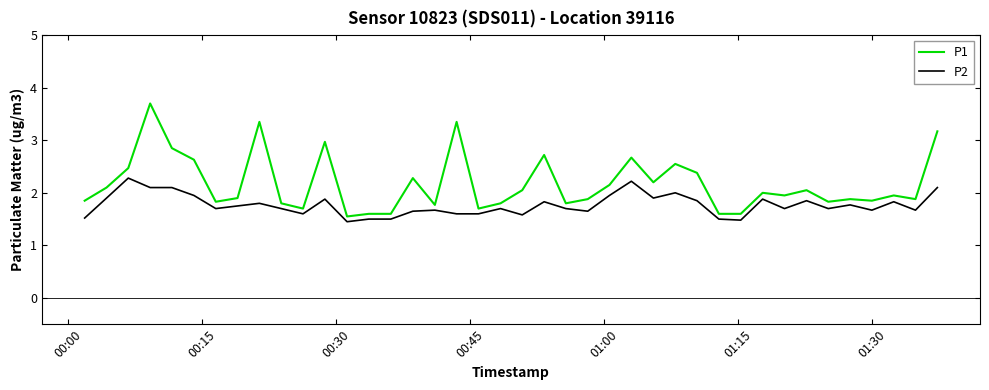

How many lines are shown in the chart?

2